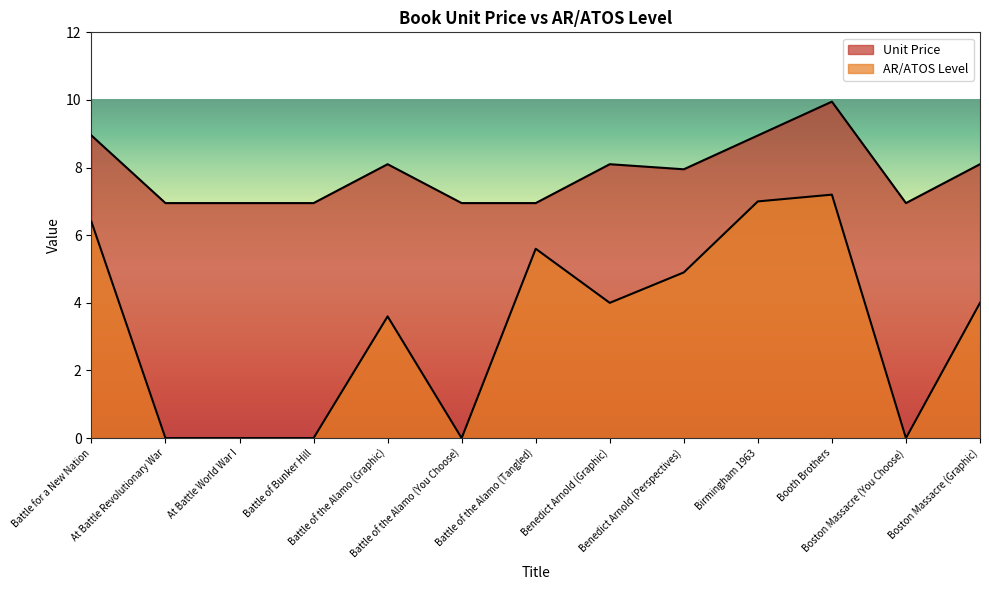

The value of Unit Price at Boston Massacre (Graphic) is 4.5. True or false?

False